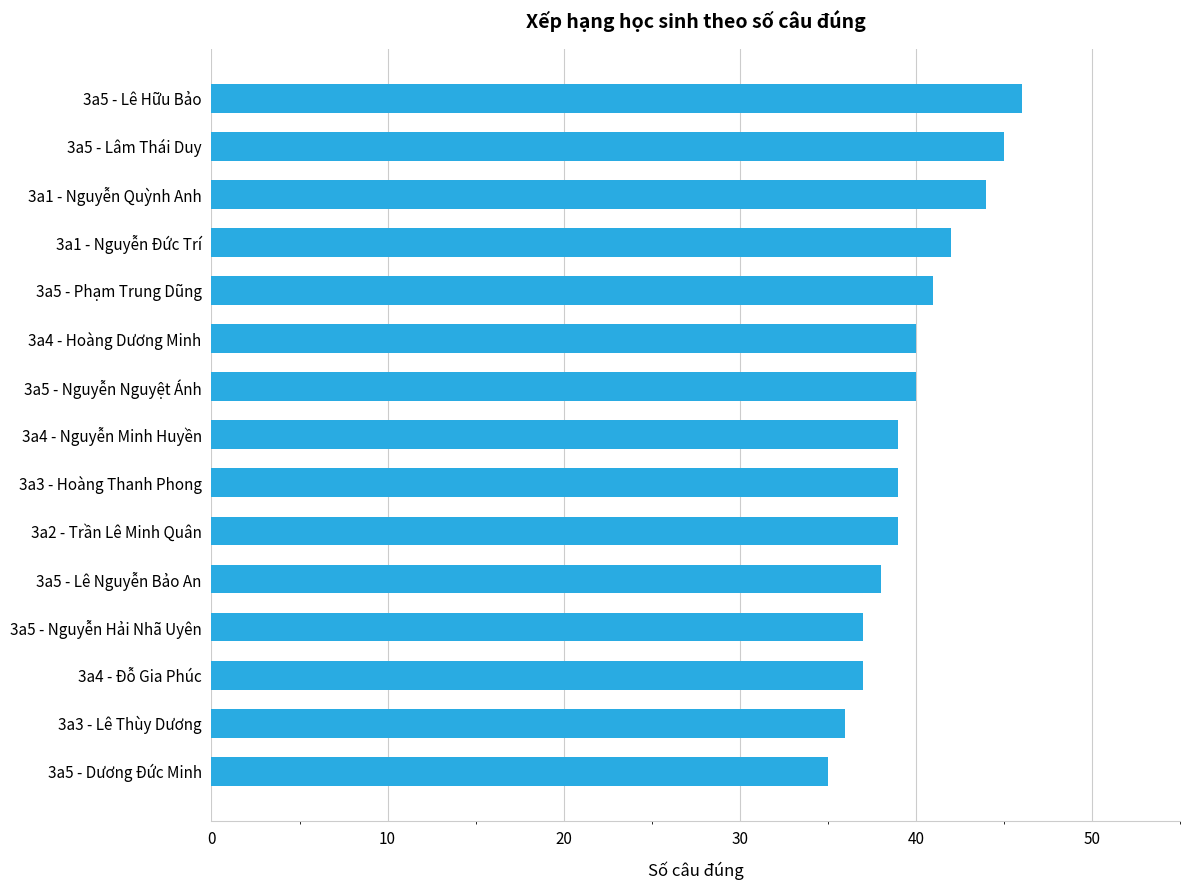

What is the value of the 9th bar from the top?

39